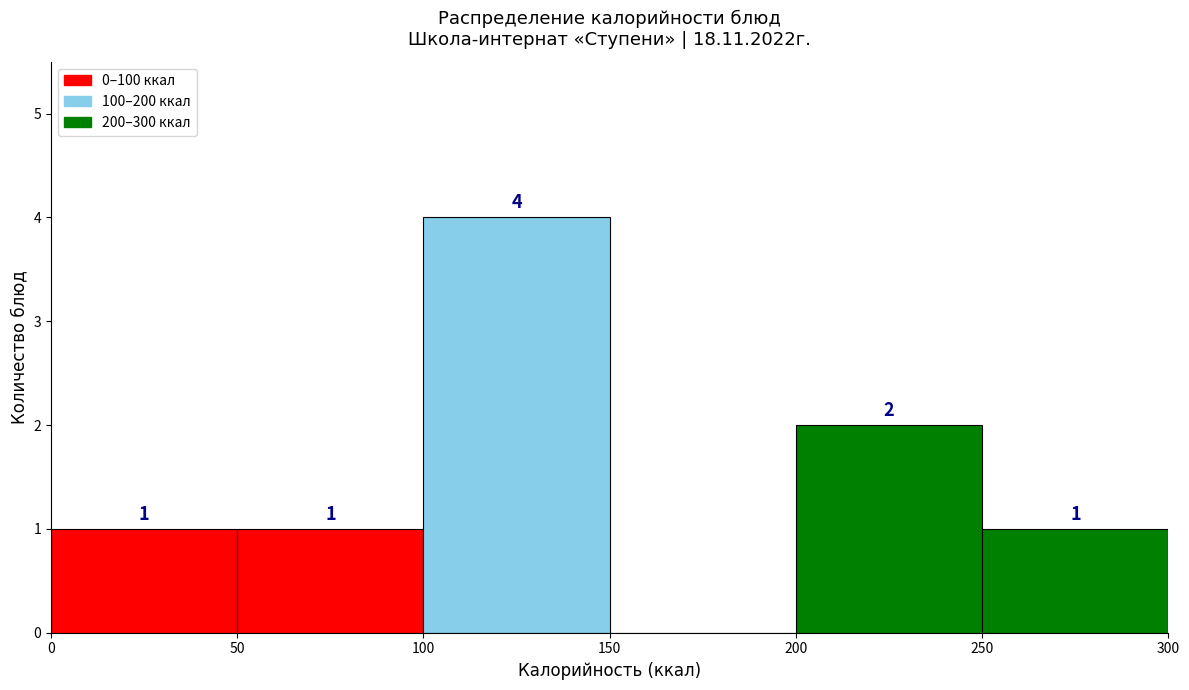

Which range on the x-axis has the tallest bar?

100 to 150